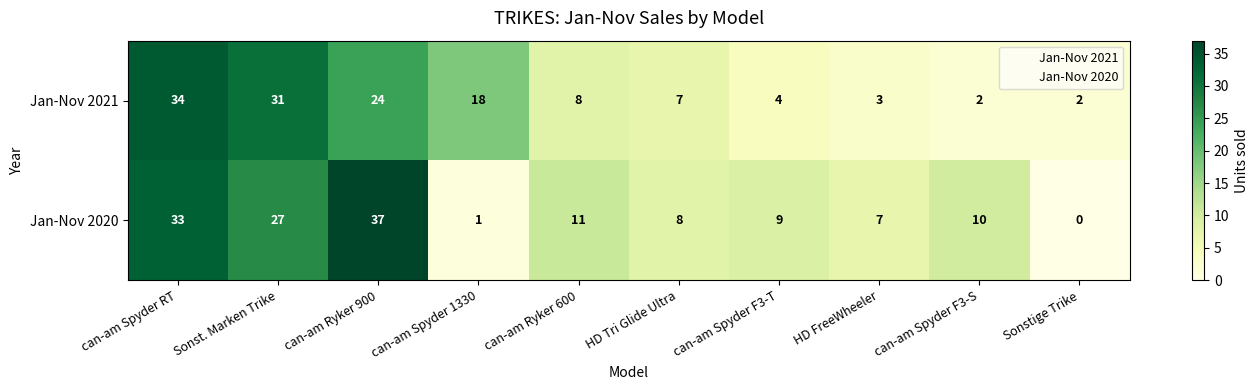

The Jan-Nov 2021 series shows 3 at HD FreeWheeler. True or false?

True